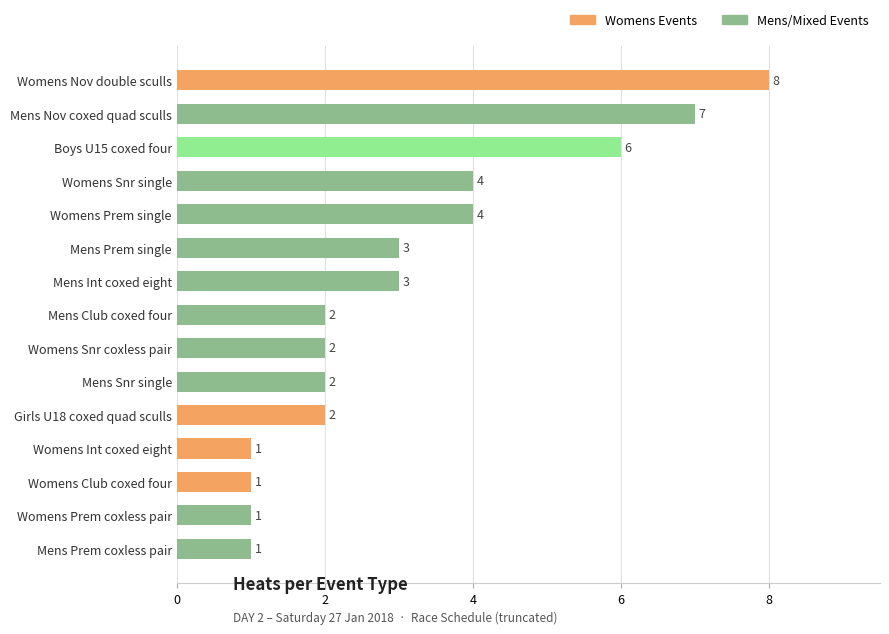

How many bars are there in total?

15